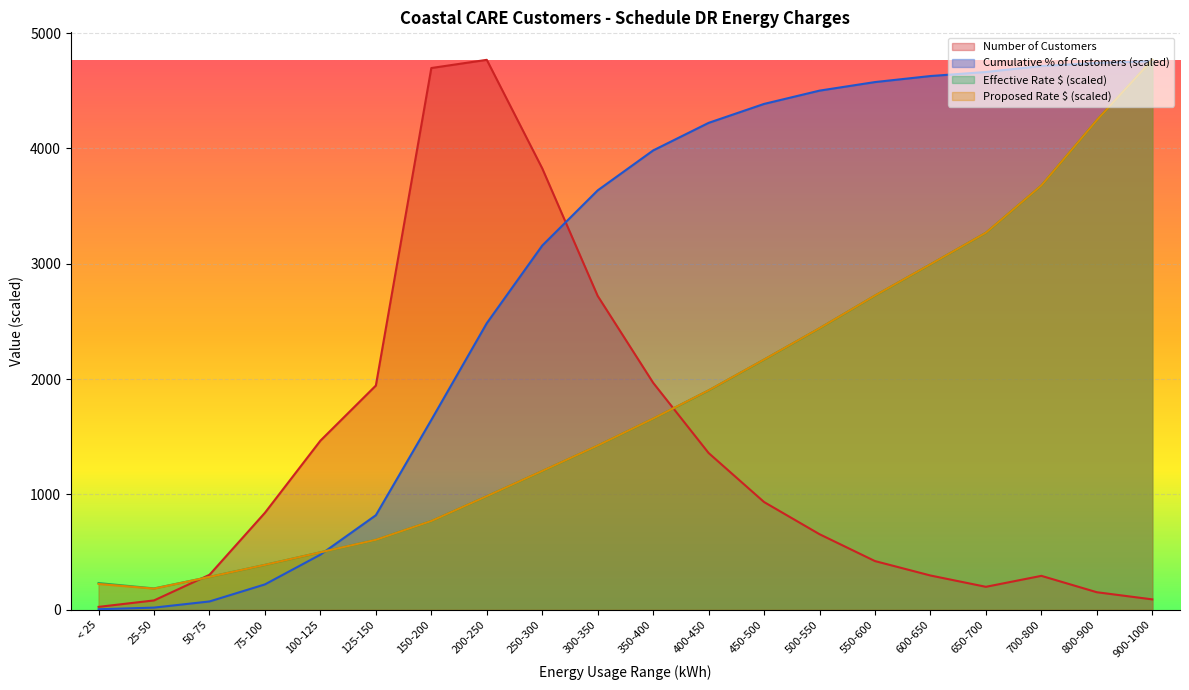

How many data points does each series have?

20